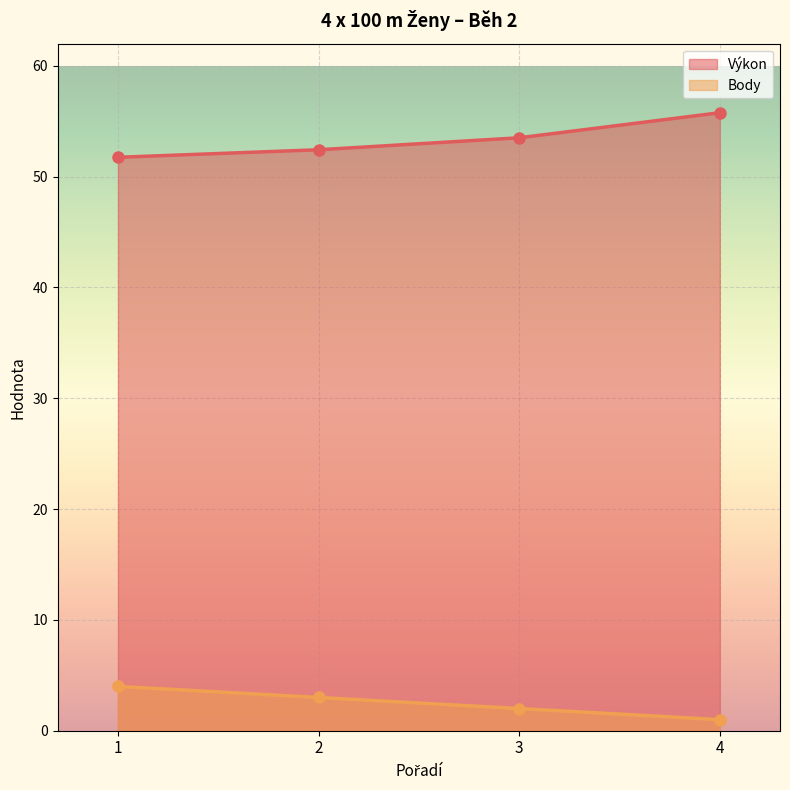

What are all the series names shown in the legend?

Výkon, Body